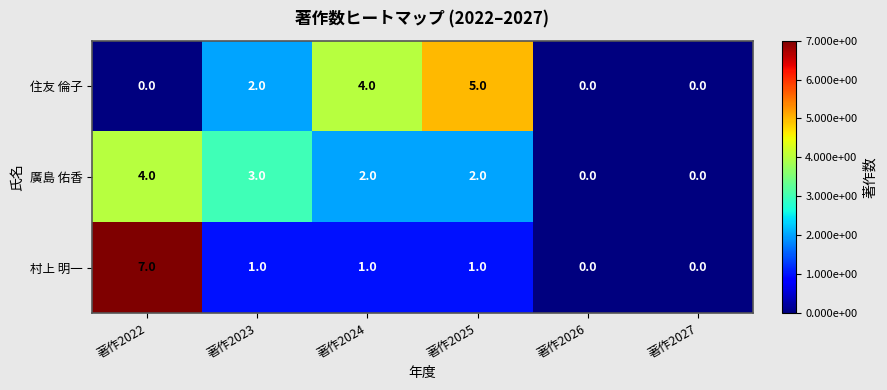

What is the highest value of the 村上 明一 series?

7